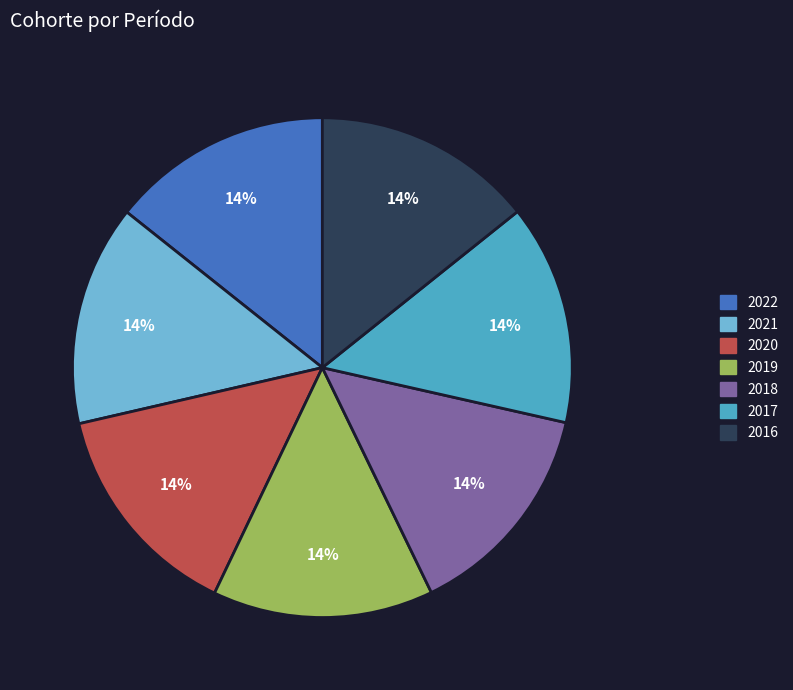

What percentage is the 2020 slice, to the nearest percent?

14%